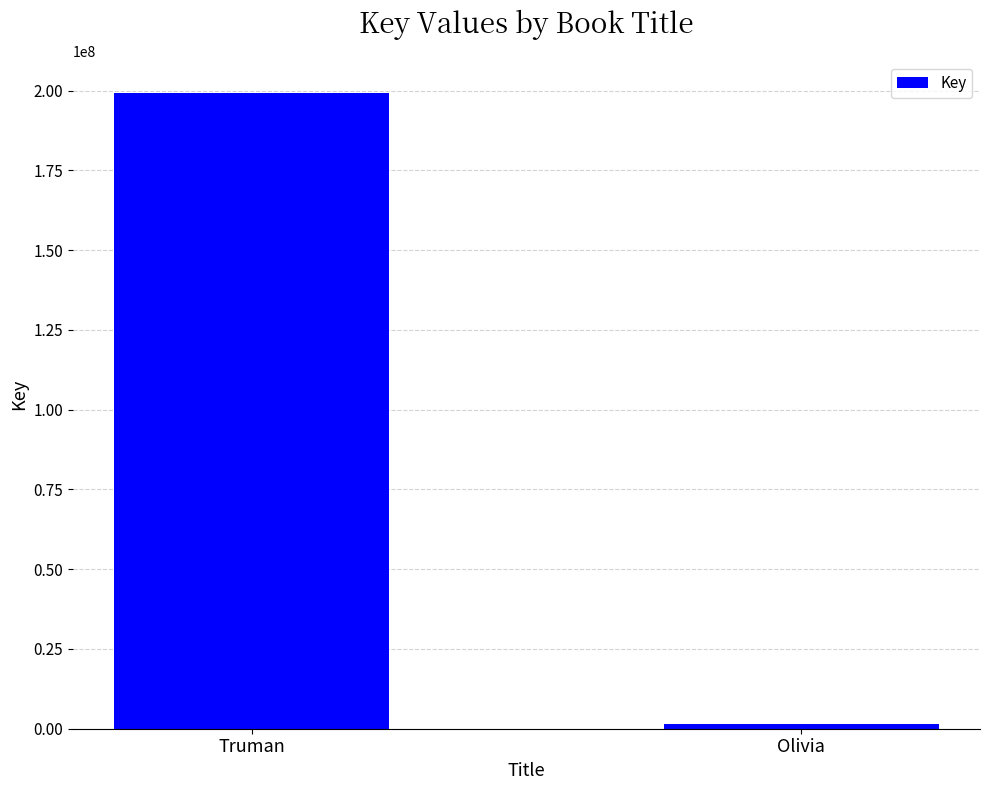

The chart shows a value of 199315028 at Truman. True or false?

True